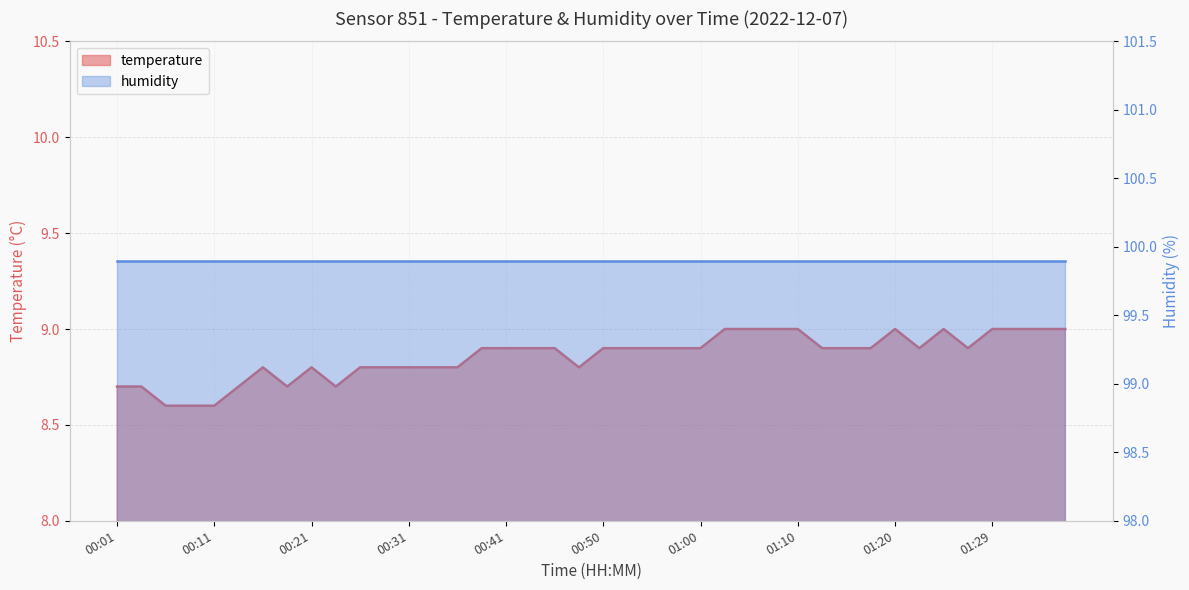

Reading left to right, what are all the values shown in this chart?

00:01=8.7	00:04=8.7	00:06=8.6	00:09=8.6	00:11=8.6	00:14=8.7	00:16=8.8	00:18=8.7	00:21=8.8	00:23=8.7	00:26=8.8	00:28=8.8	00:31=8.8	00:33=8.8	00:36=8.8	00:38=8.9	00:41=8.9	00:43=8.9	00:46=8.9	00:48=8.8	00:50=8.9	00:53=8.9	00:55=8.9	00:58=8.9	01:00=8.9	01:03=9.0	01:05=9.0	01:07=9.0	01:10=9.0	01:12=8.9	01:15=8.9	01:17=8.9	01:20=9.0	01:22=8.9	01:25=9.0	01:27=8.9	01:29=9.0	01:32=9.0	01:34=9.0	01:37=9.0